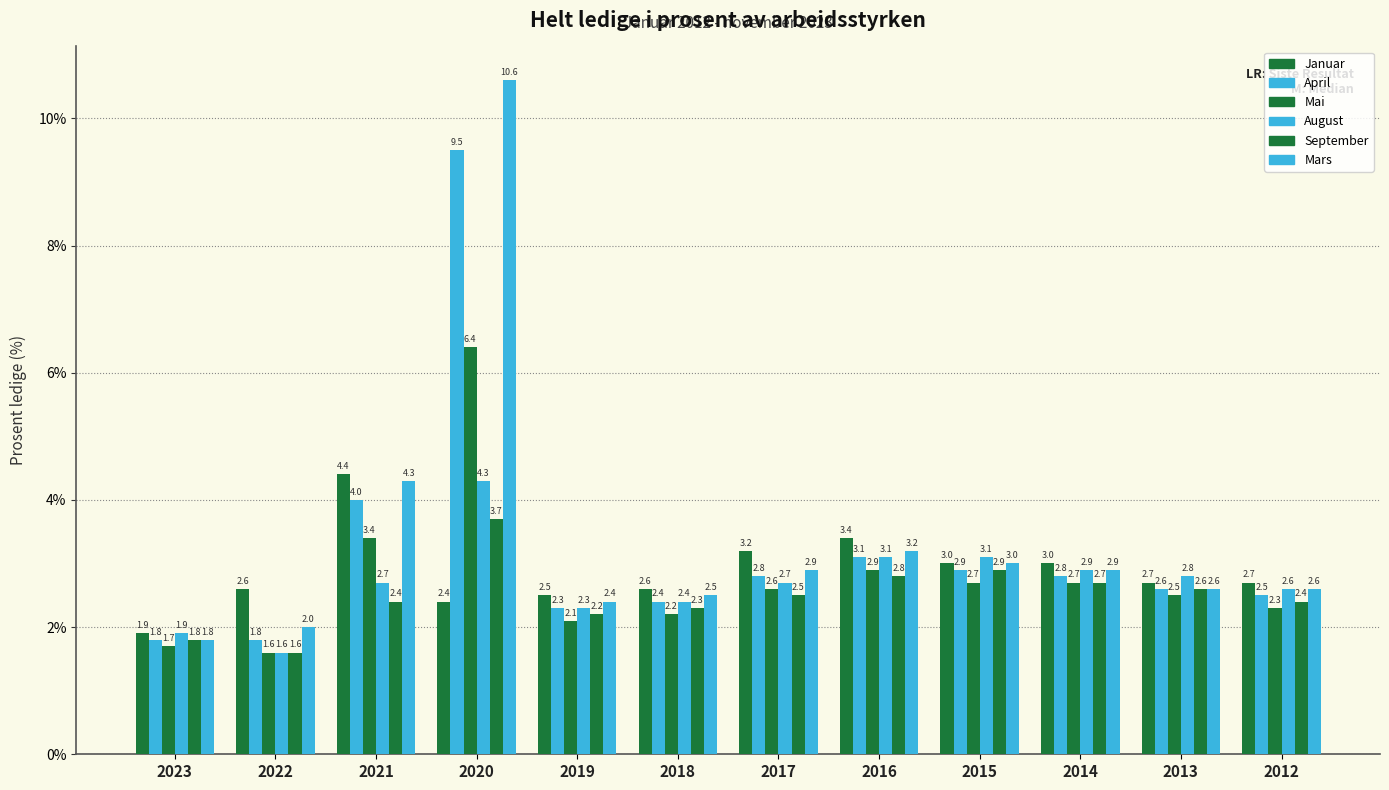

Which category has the lowest value in the August series?

2022